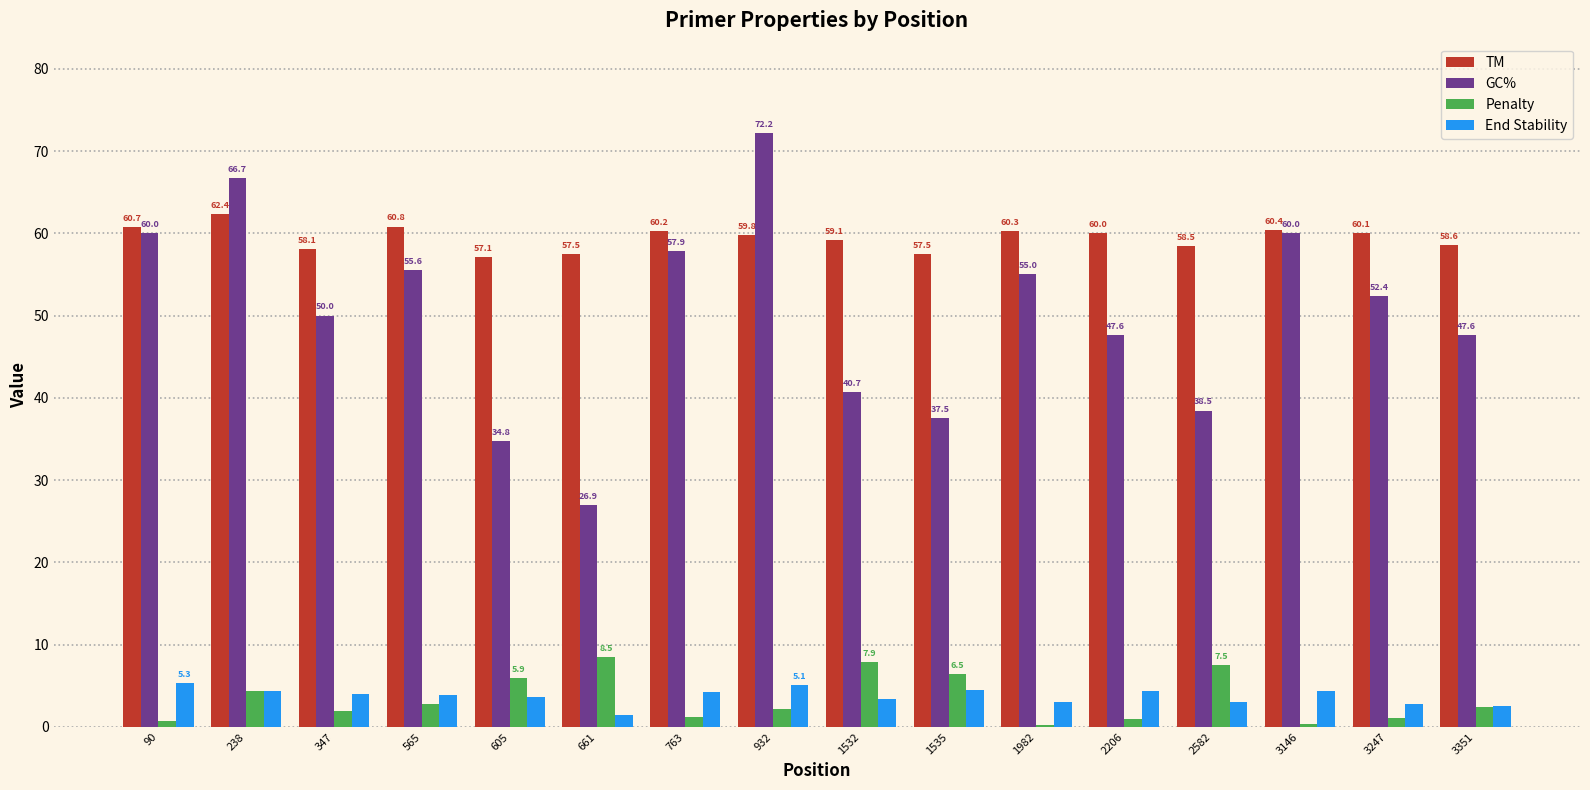

At 2582, list the series in order from smallest to largest.

End Stability, Penalty, GC%, TM